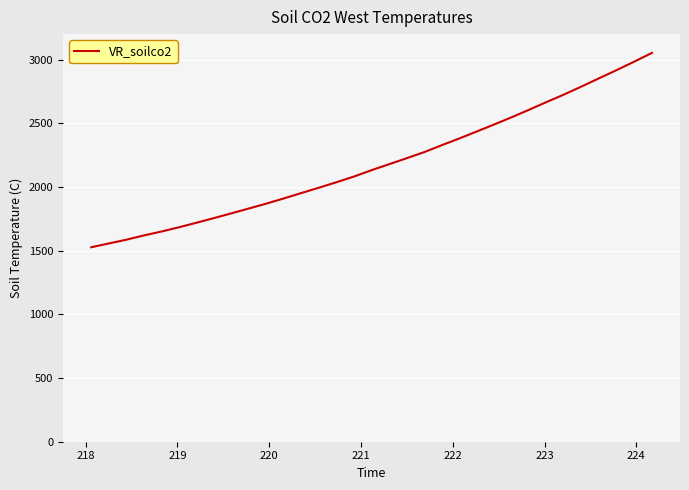

What is the difference between the maximum and minimum values?

1526.0